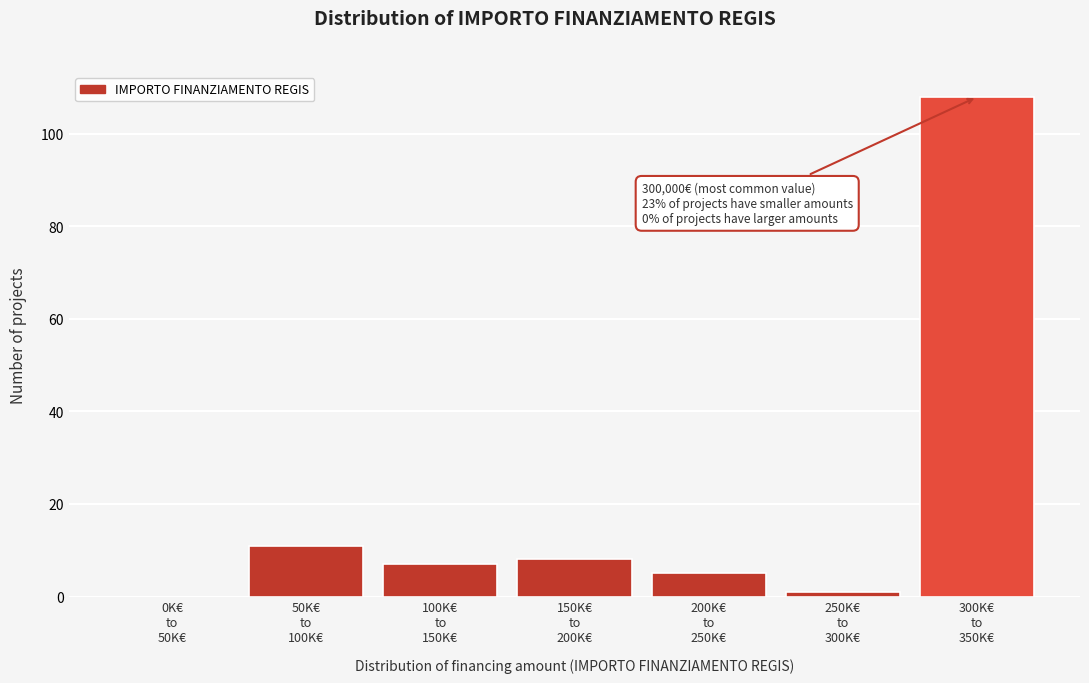

What is the maximum value shown in the chart?

108